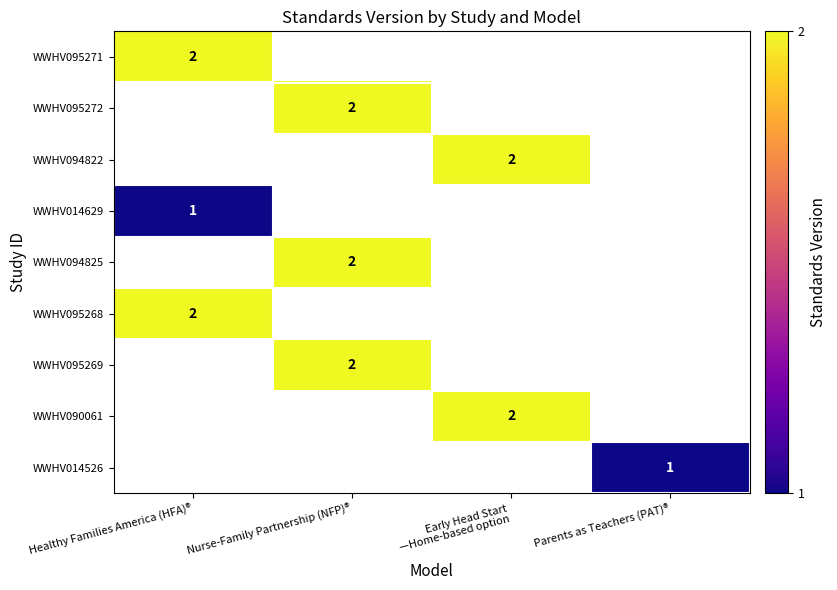

Where is WWHV095271 nearest to the value 2?

Healthy Families America (HFA)®